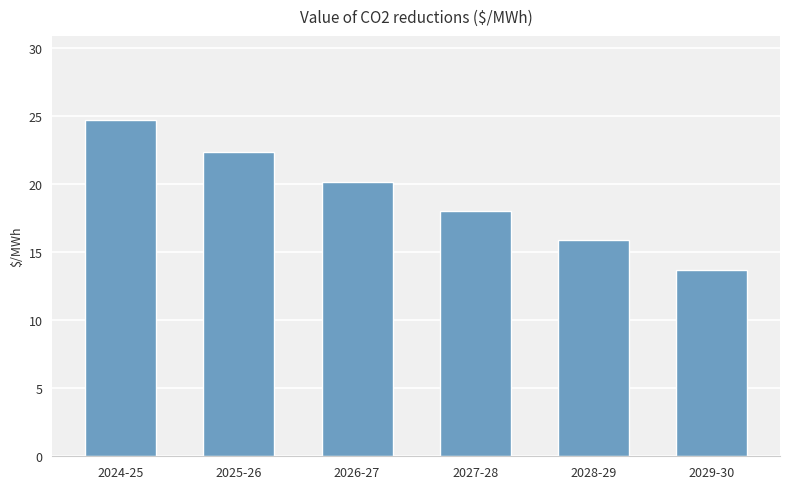

Reading right to left, list all the values displayed in this chart.

2029-30=13.7	2028-29=15.9	2027-28=18.1	2026-27=20.2	2025-26=22.3	2024-25=24.7